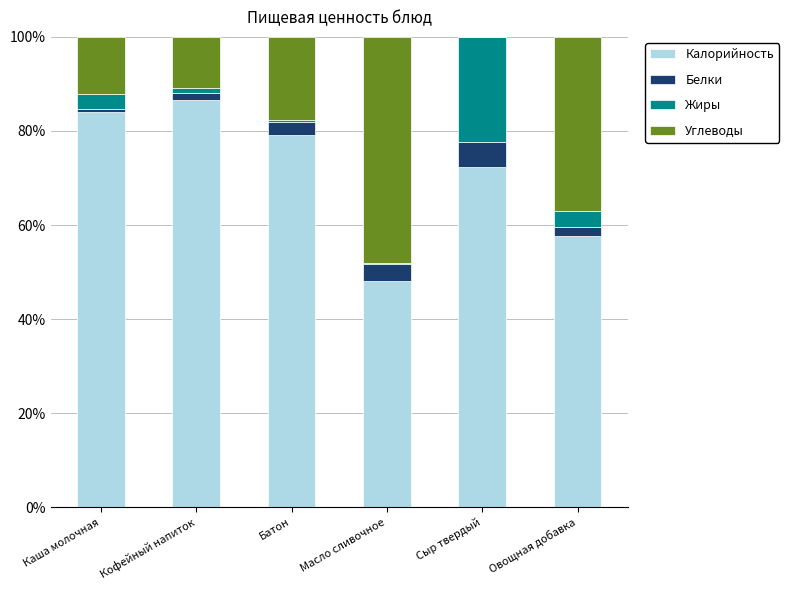

Count the number of categories in the chart.

6